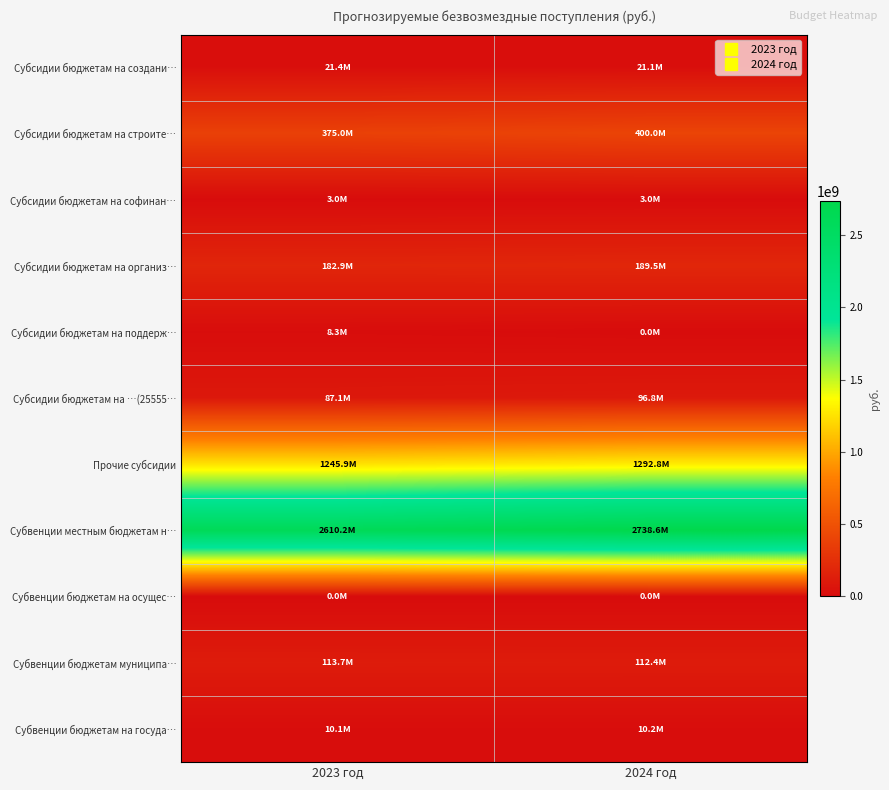

What is the difference between the highest and lowest values at 2024 год?

2738583900